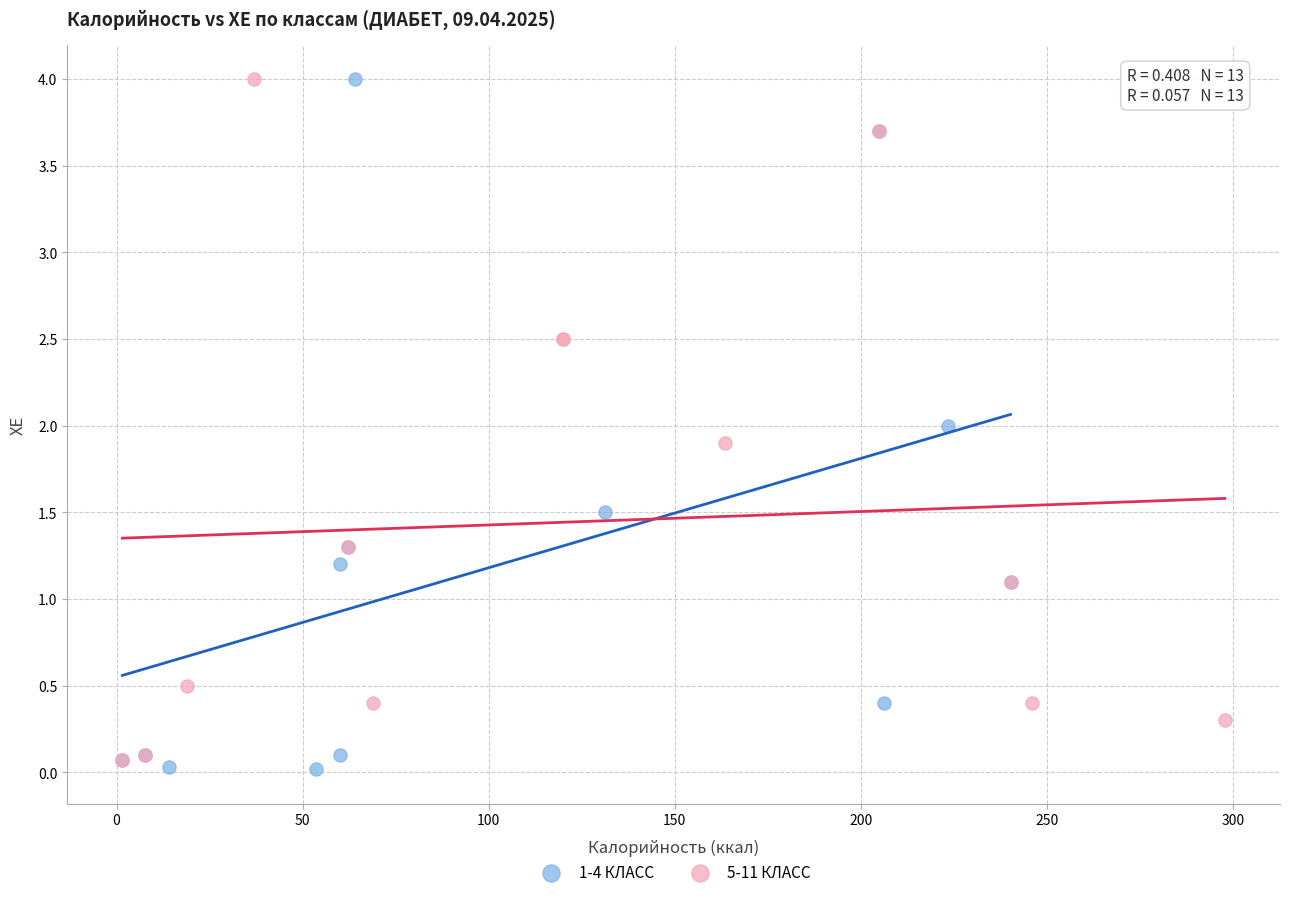

Which series has the largest Y range (max minus min)?

1-4 КЛАСС